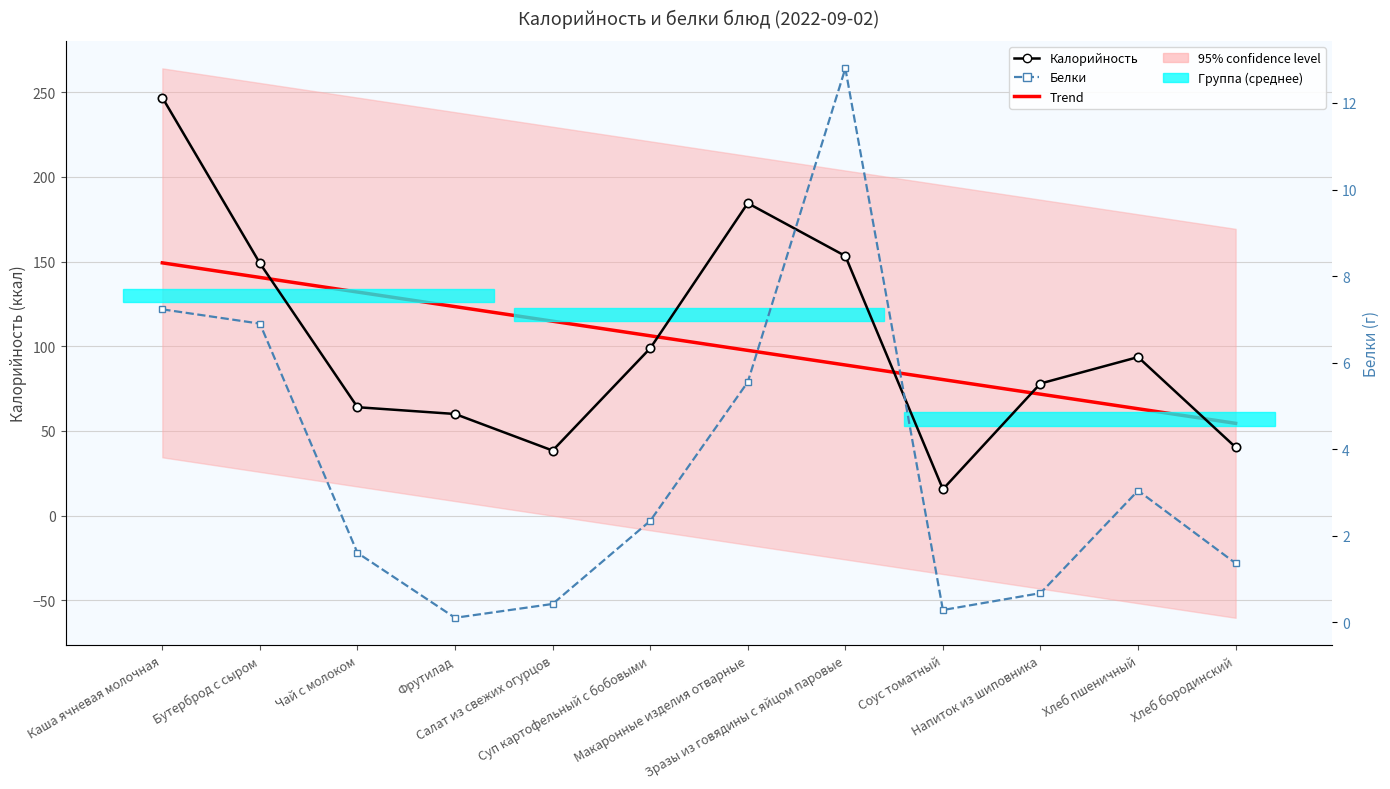

Between Салат из свежих огурцов and Каша ячневая молочная, which is larger?

Каша ячневая молочная